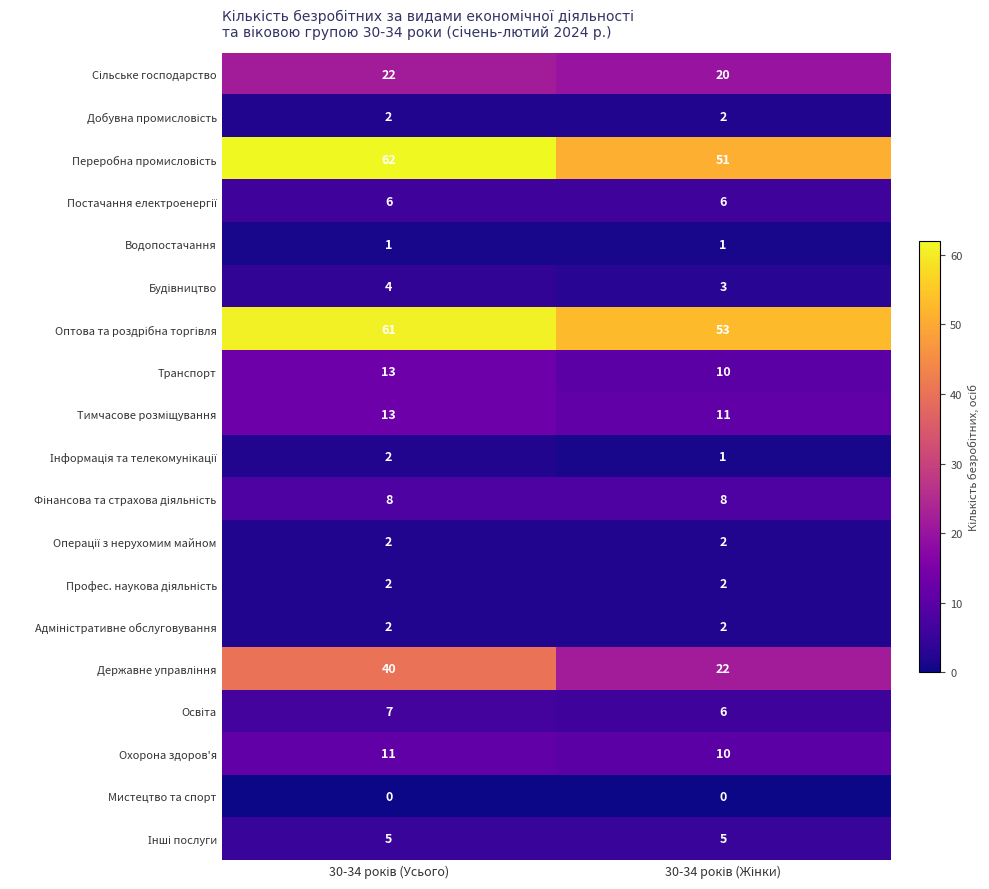

What is the minimum value for Охорона здоров'я?

10